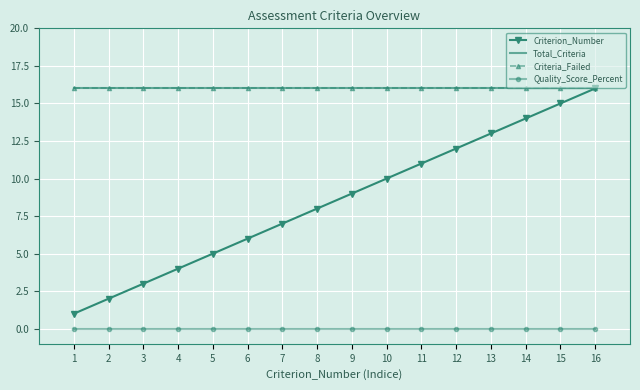

What are all the series names shown in the legend?

Criterion_Number, Total_Criteria, Criteria_Failed, Quality_Score_Percent